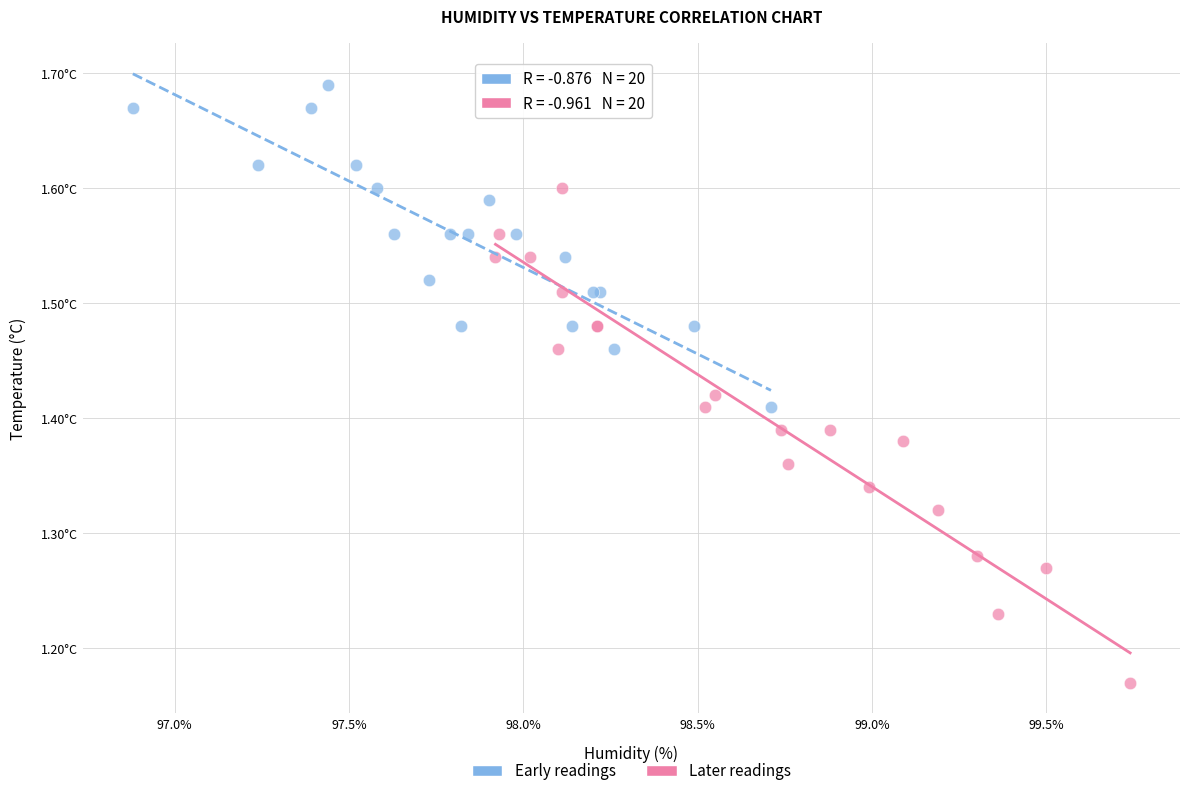

What are all the series names shown in the legend?

Early readings, Later readings